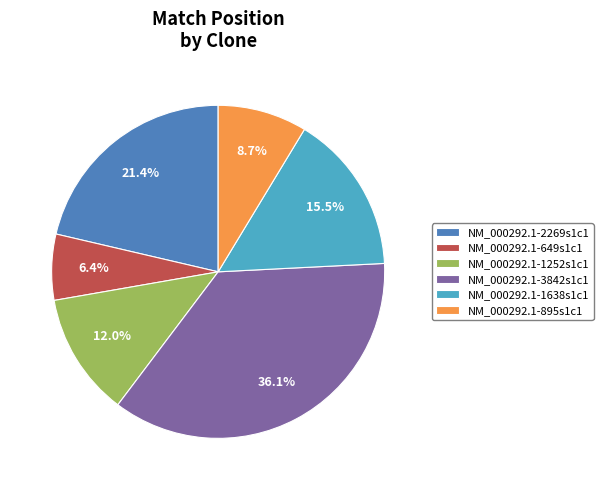

Approximately how many times larger is the value at NM_000292.1-895s1c1 compared to NM_000292.1-3842s1c1?

0.2